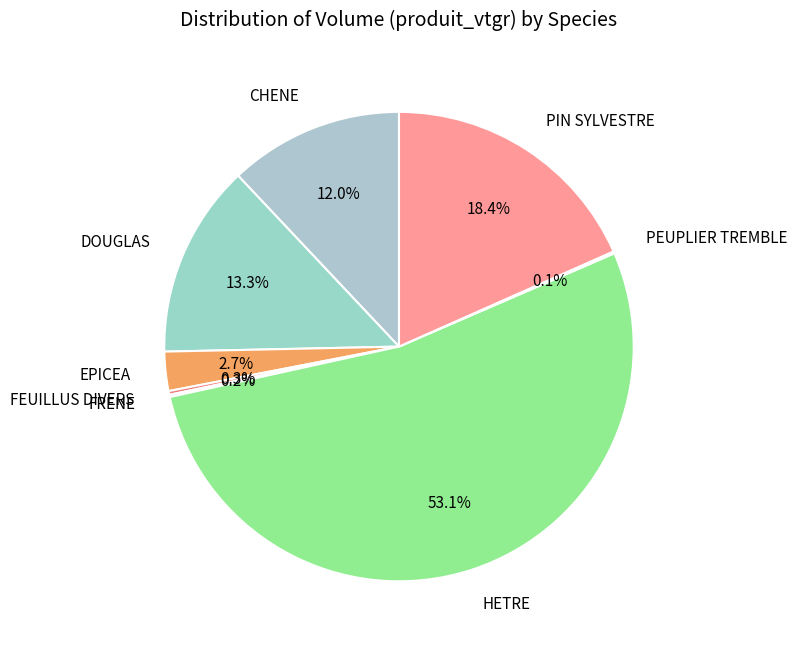

Is the sum of PIN SYLVESTRE and DOUGLAS greater than half?

No